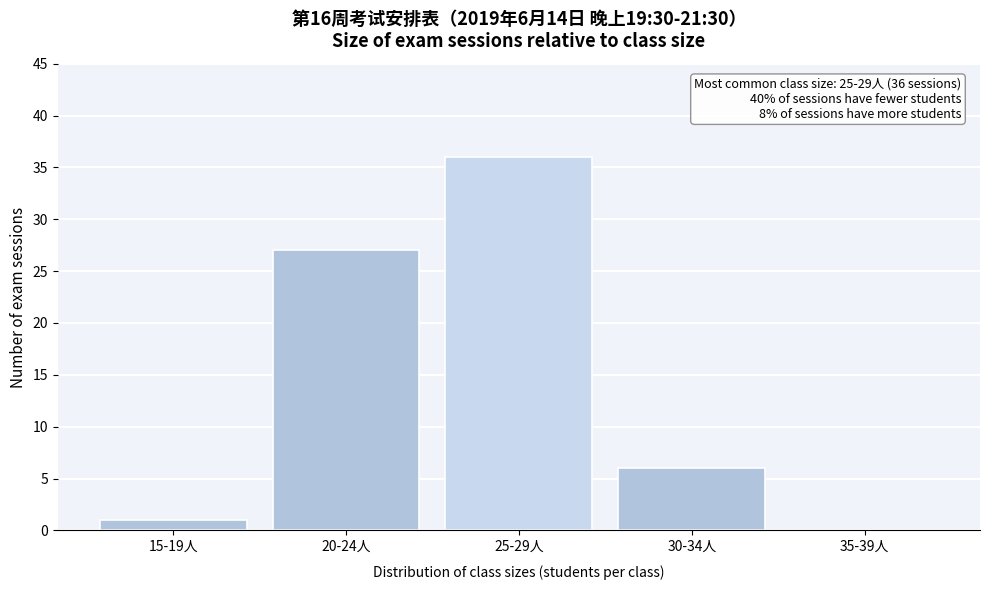

Reading left to right, transcribe all the data shown in this chart.

15-19人=1	20-24人=27	25-29人=36	30-34人=6	35-39人=0